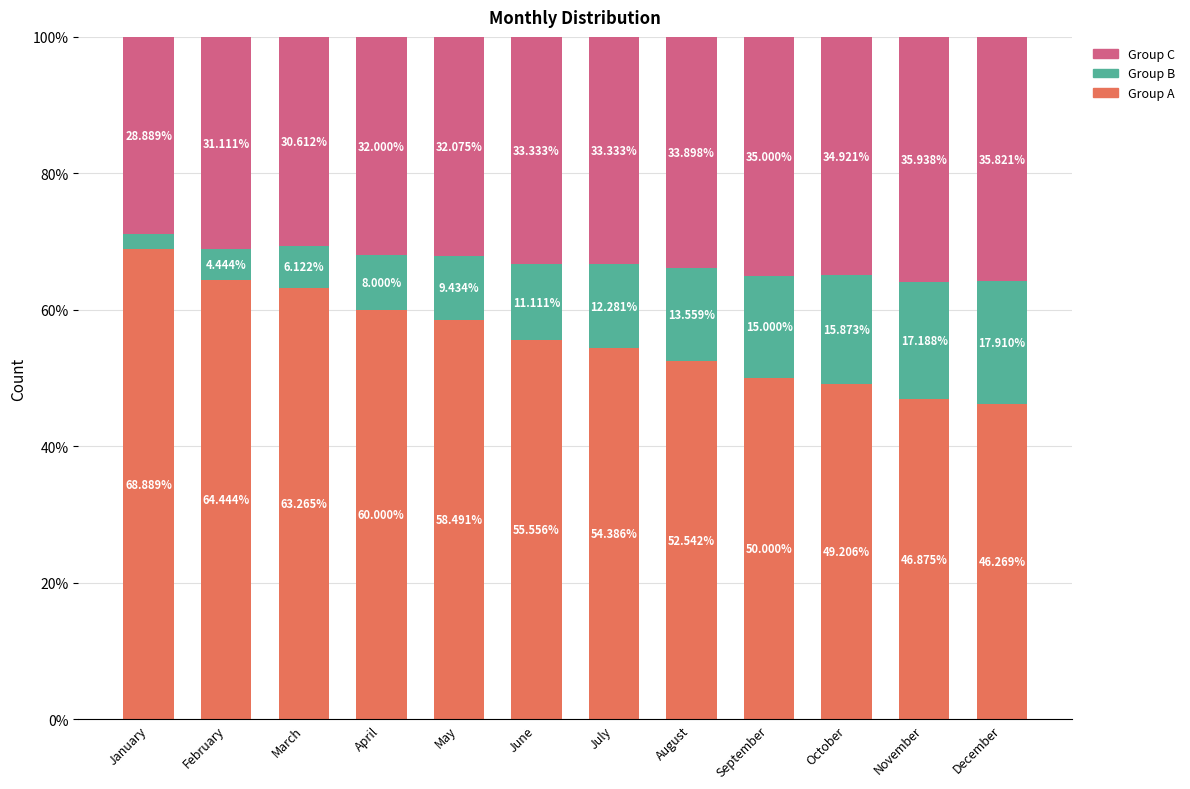

What is the total value across all series at March?

100.0